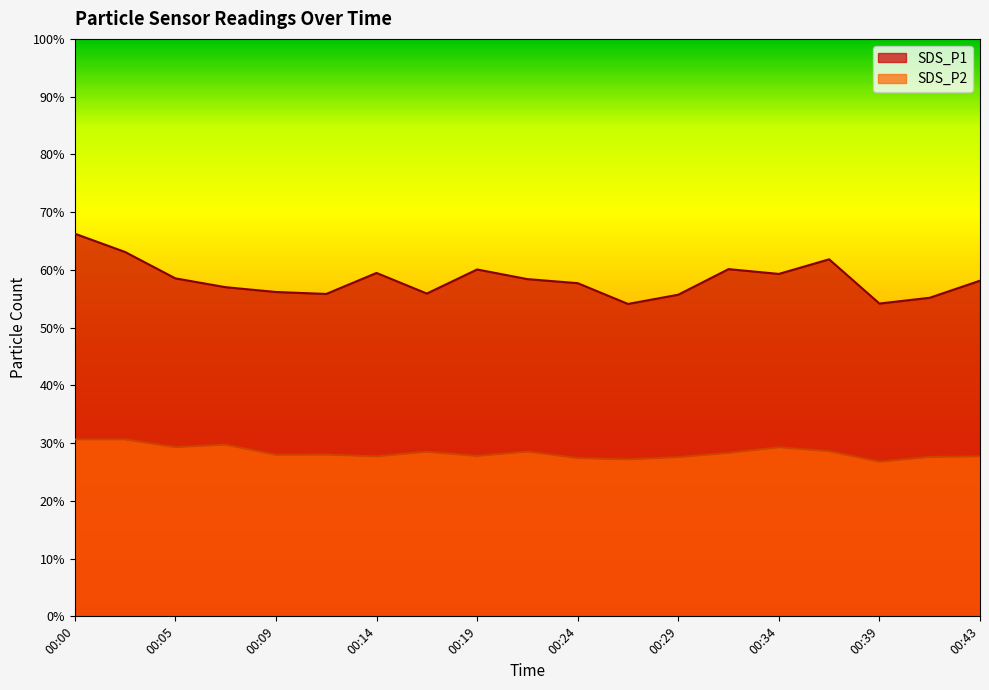

True or false: SDS_P2 and SDS_P1 intersect in this chart.

False